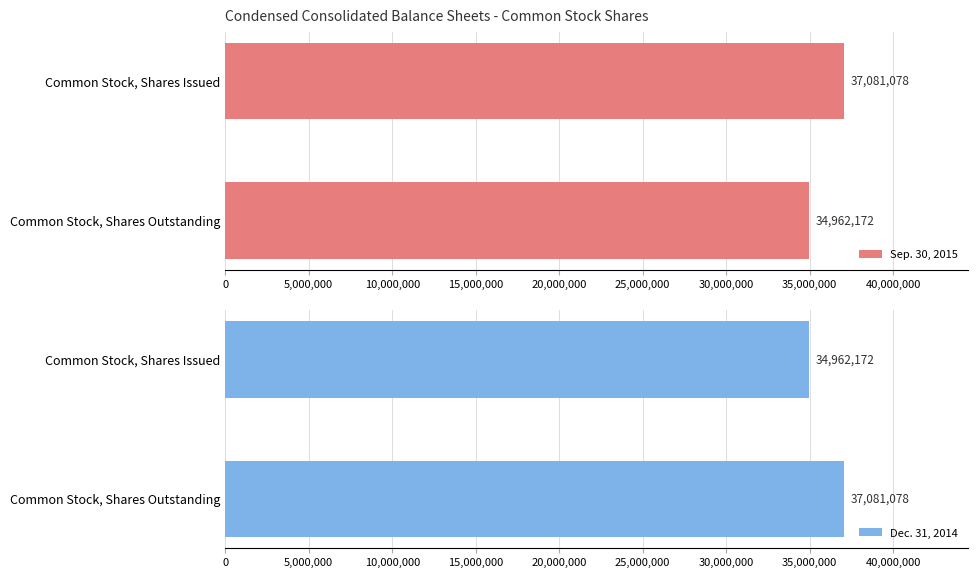

What is the maximum value for Sep. 30, 2015?

37081078